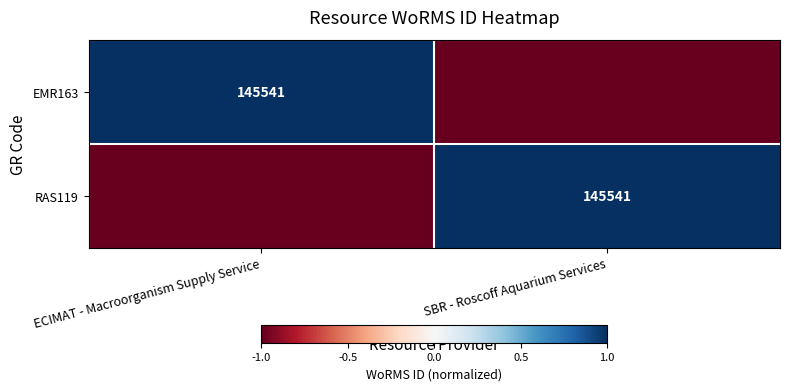

Is it true that RAS119 equals 145541 at SBR - Roscoff Aquarium Services?

True